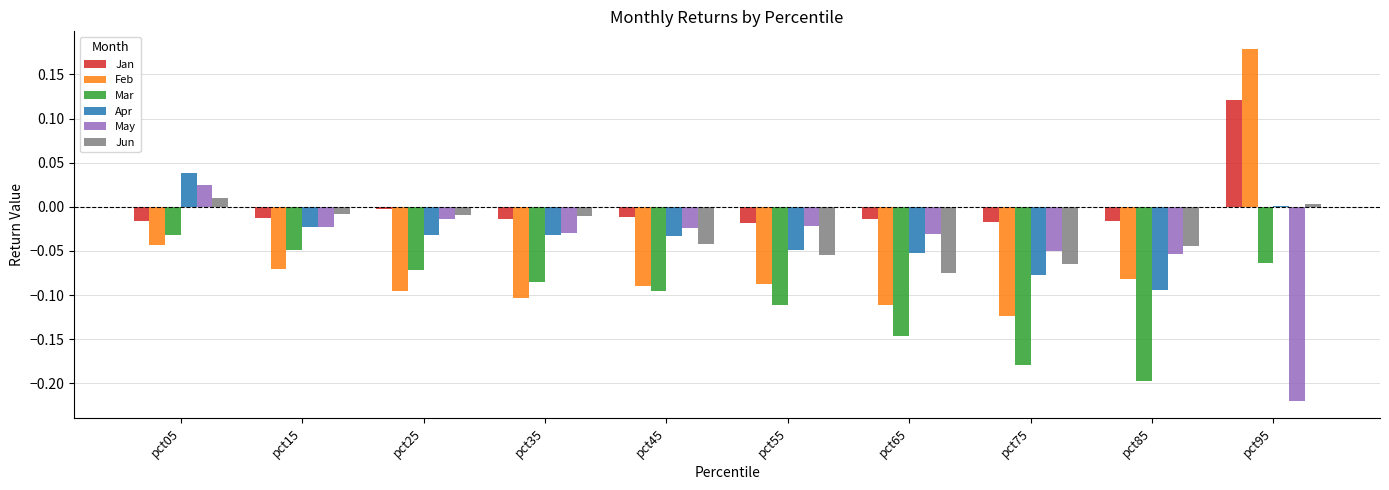

At which category is the sum across all series the highest?

pct95